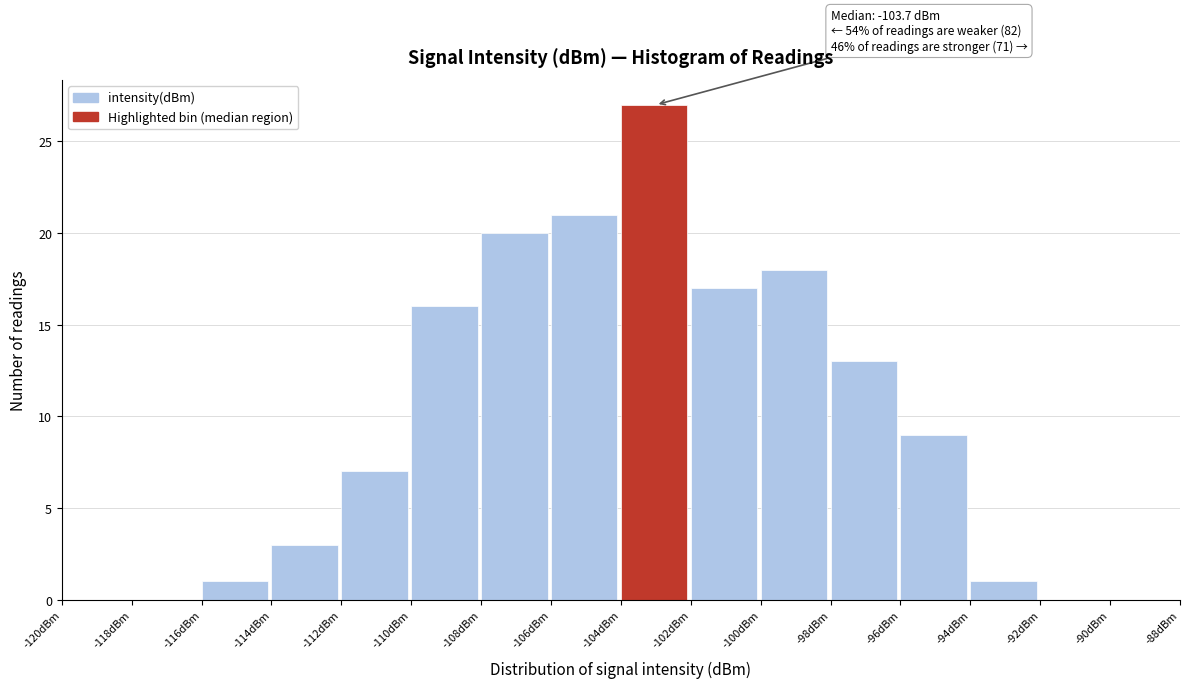

Which range on the x-axis has the tallest bar?

-104 to -102